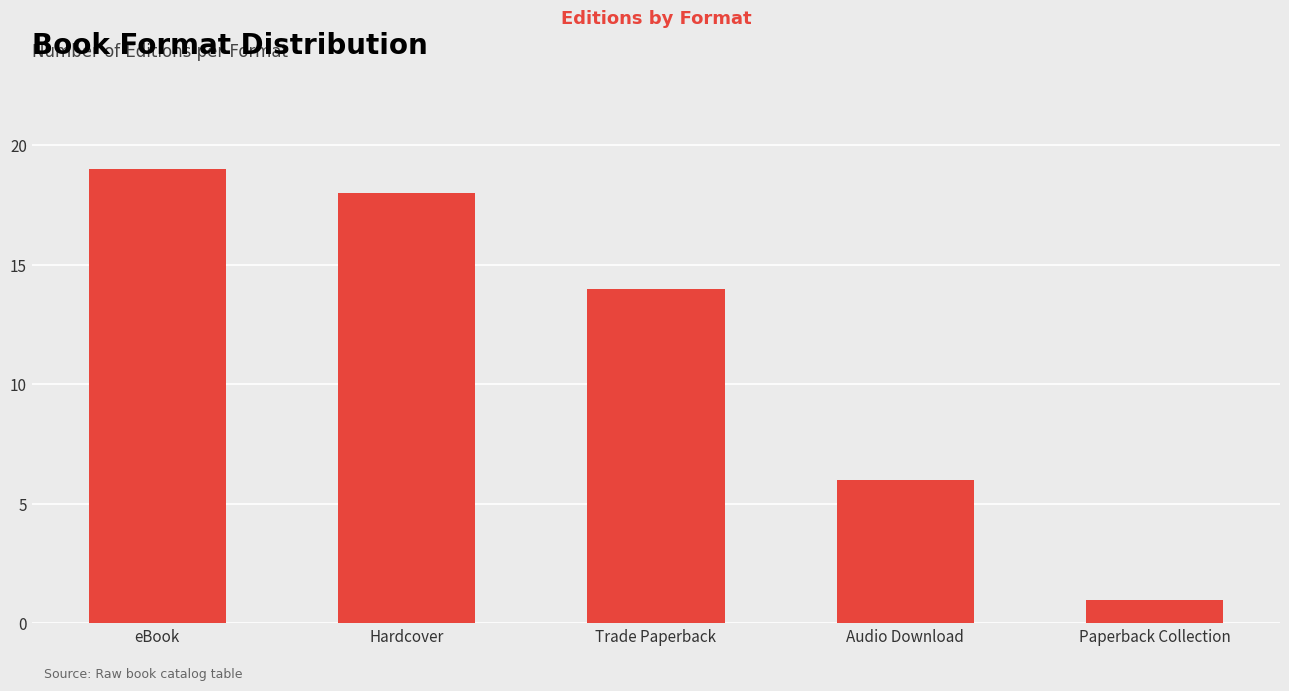

Reading left to right, extract all data points from this chart.

19	18	14	6	1